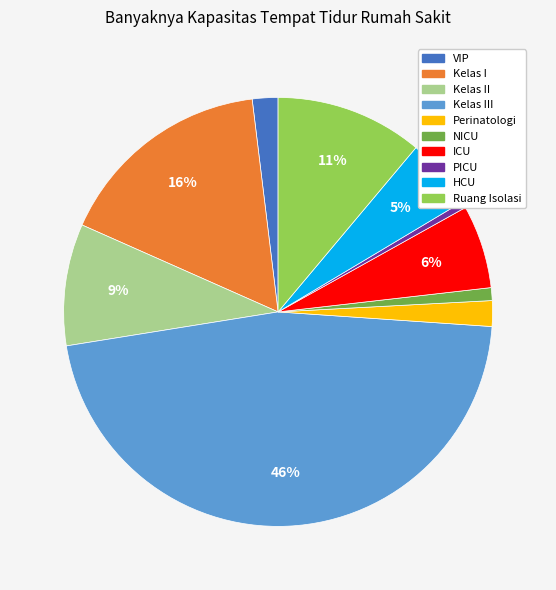

True or false: Ruang Isolasi accounts for 5% of the total.

False